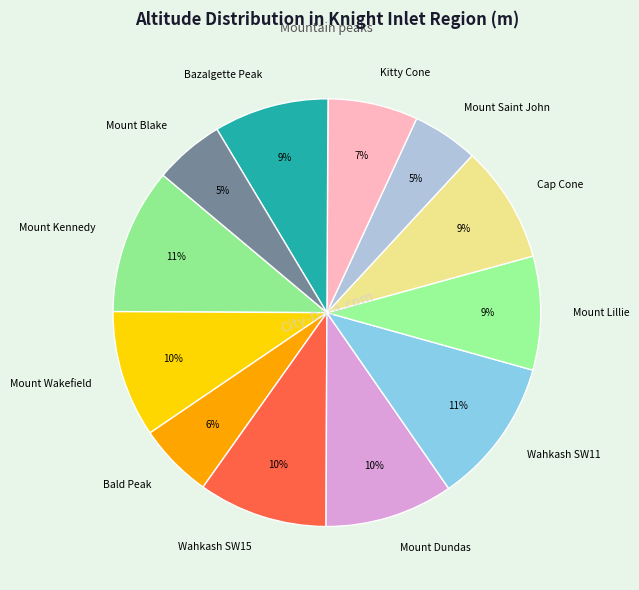

To the nearest percent, what percentage of the pie is Mount Lillie?

9%